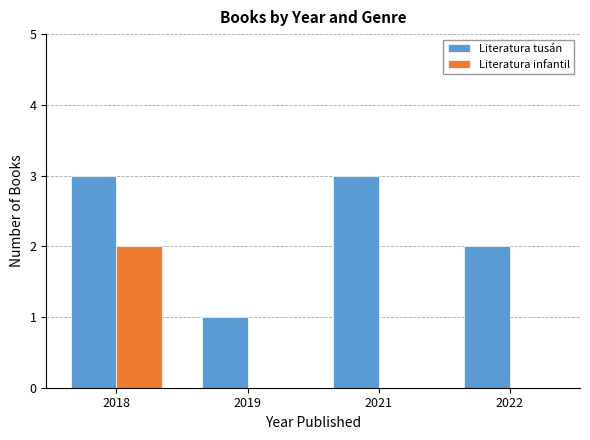

What is the approximate value of Literatura tusán at 2019?

1